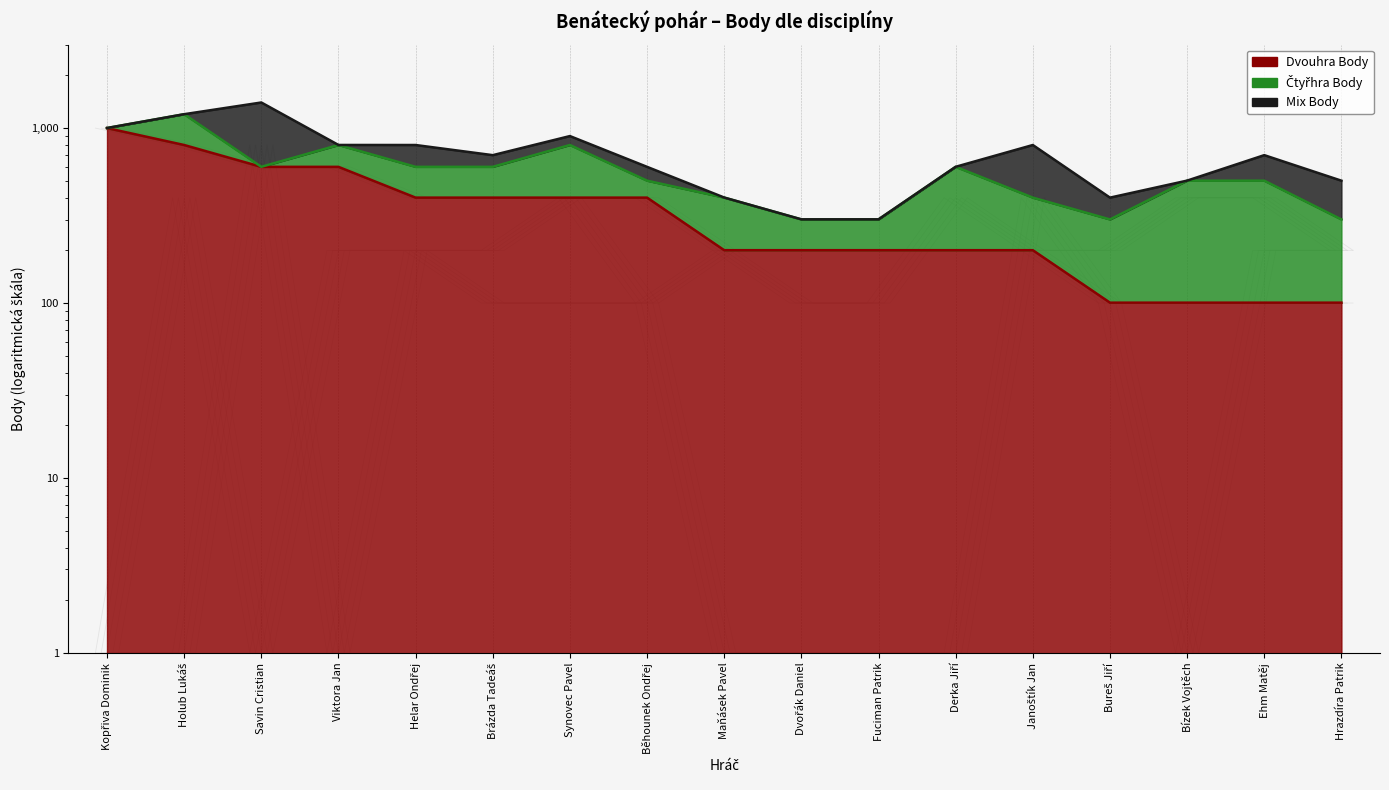

Between Dvořák Daniel and Synovec Pavel, which is larger?

Synovec Pavel